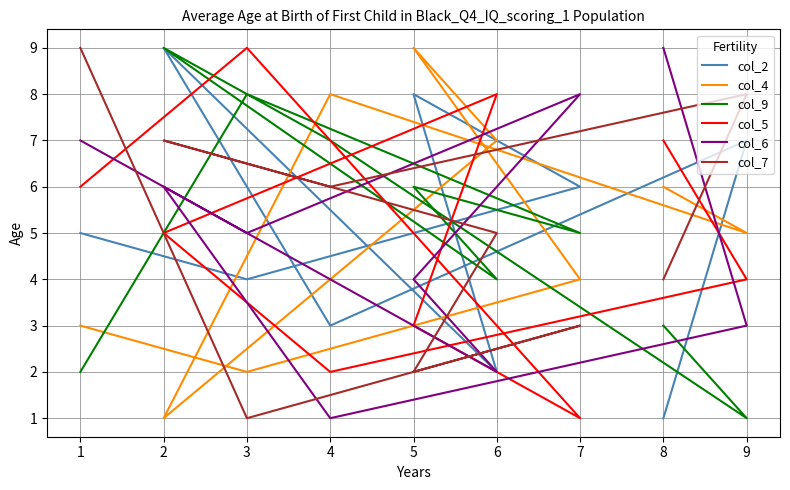

At which category does col_9 reach its first local peak?

2